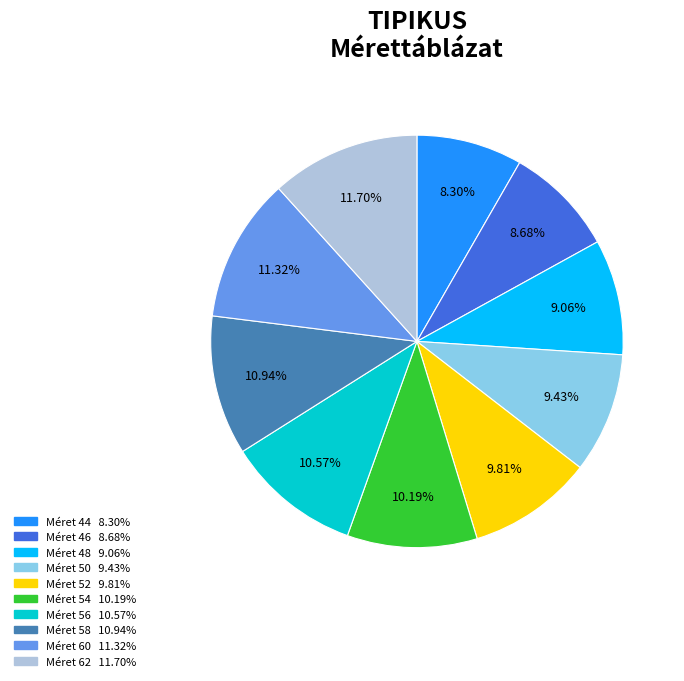

How many segments does this pie chart have?

10